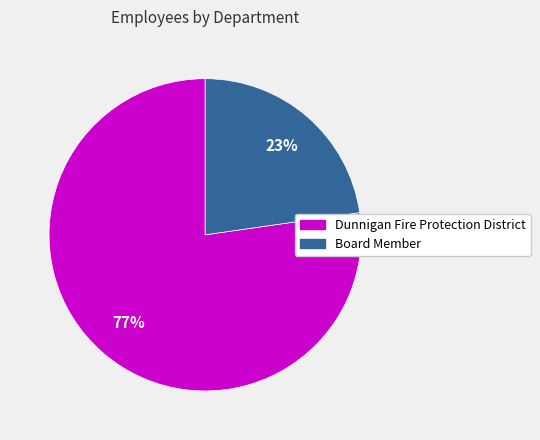

Between Dunnigan Fire Protection District and Board Member, which is larger?

Dunnigan Fire Protection District